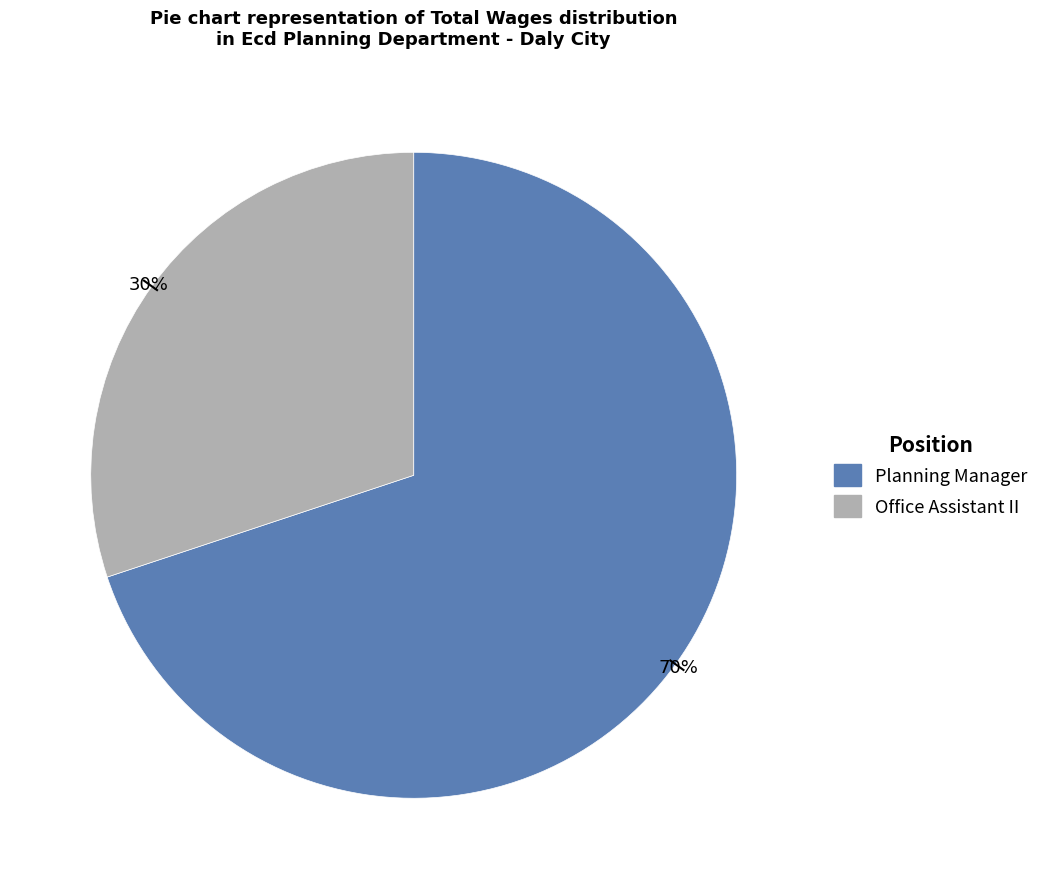

To the nearest percent, what percentage of the pie is Planning Manager?

70%